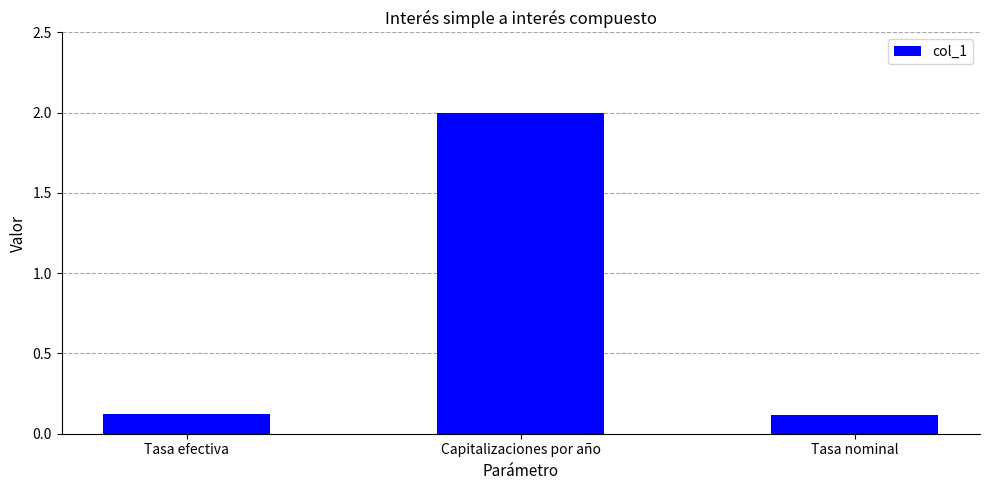

The value at Tasa efectiva is 0.1. True or false?

True